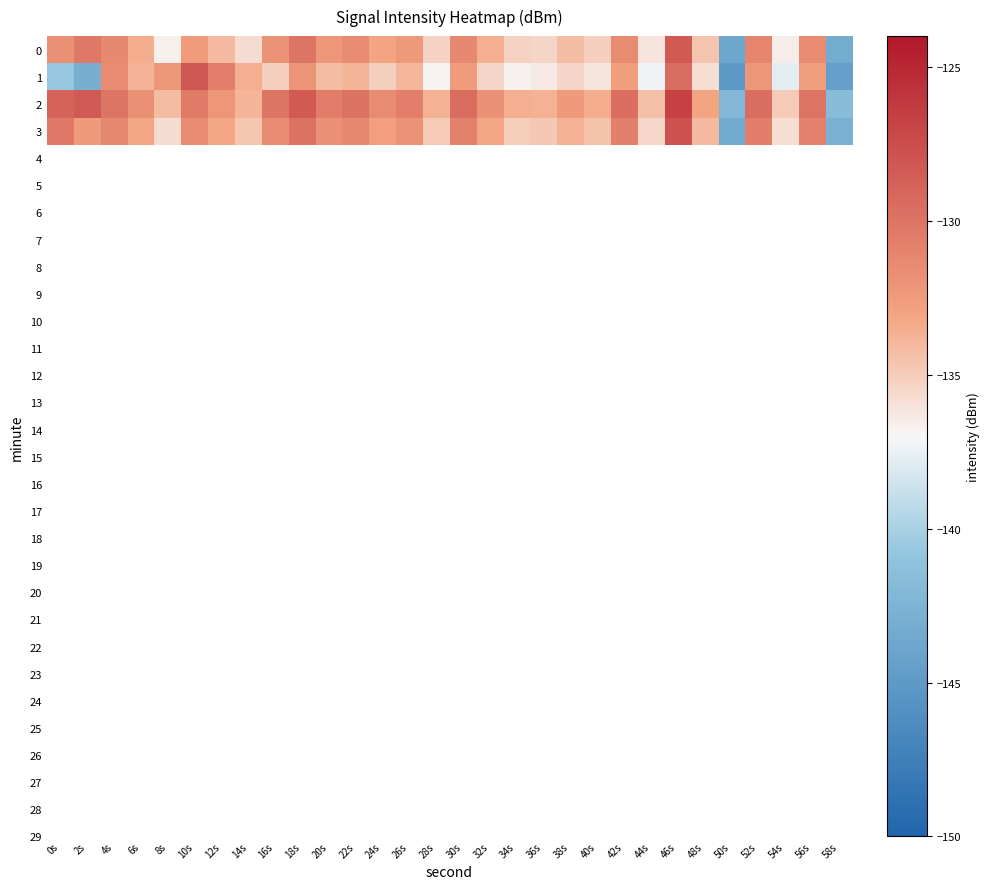

Which series changed the most between 4s and 36s?

1